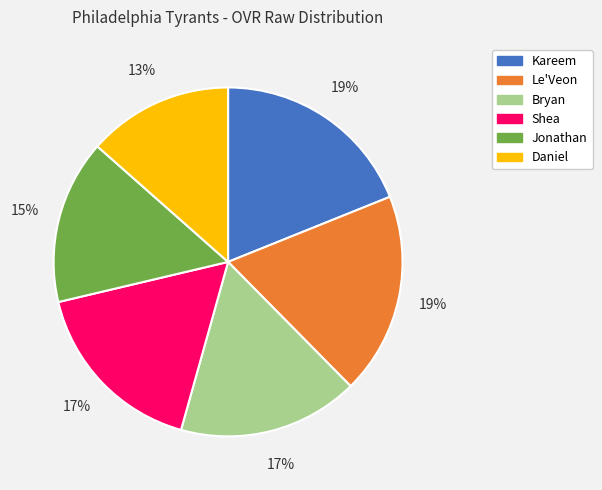

Which category has the smallest portion of the pie?

Daniel